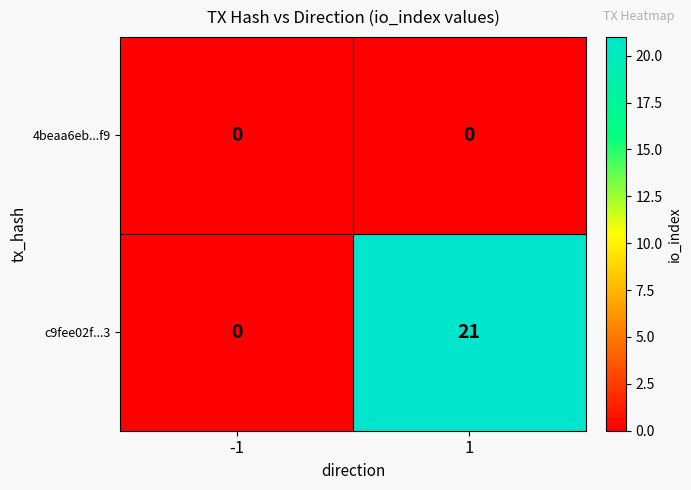

At how many categories does at least one series exceed 13?

1